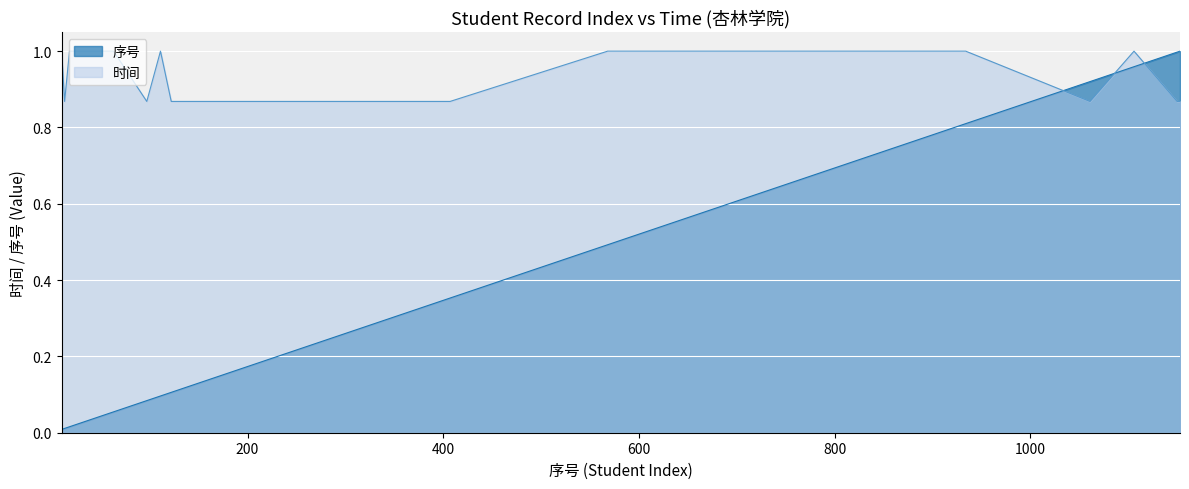

True or false: 时间 has a value of 0.9 at 157.

True